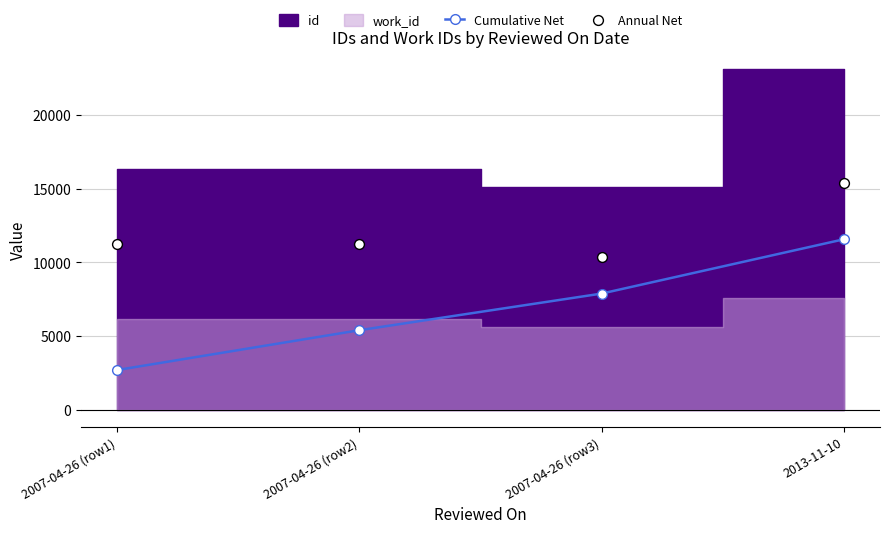

Which series contains the lowest Y value?

Cumulative Net